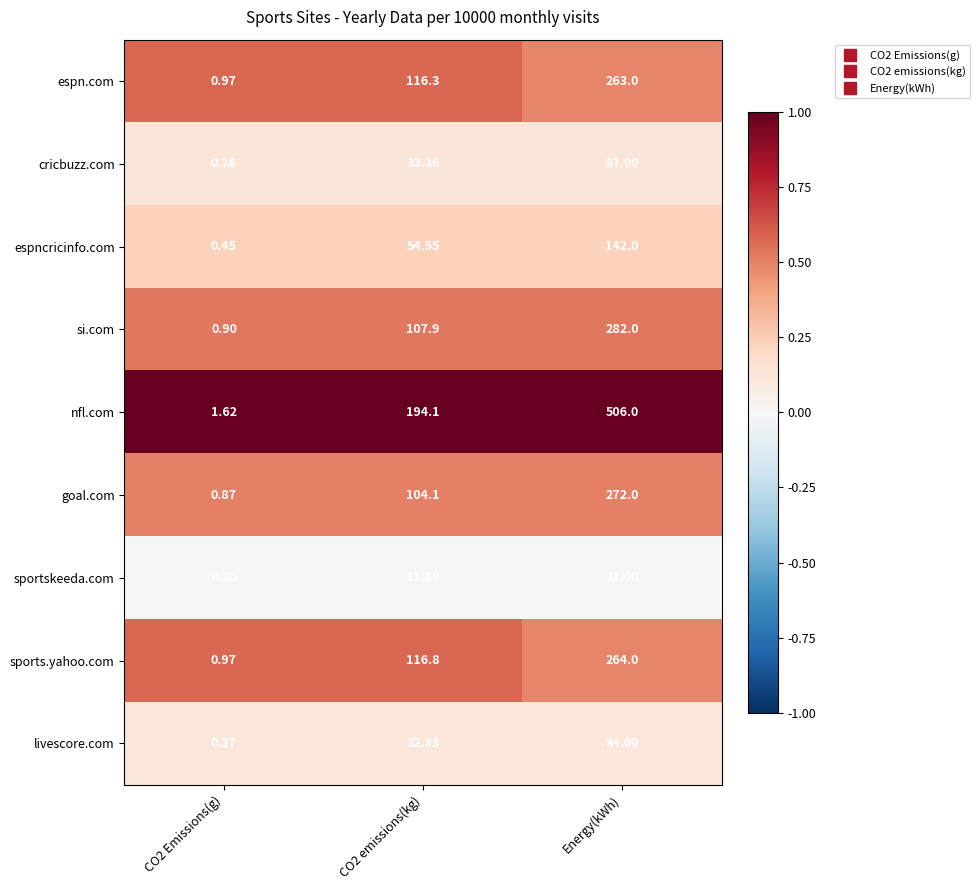

Which category has the highest value across all series?

Energy(kWh)